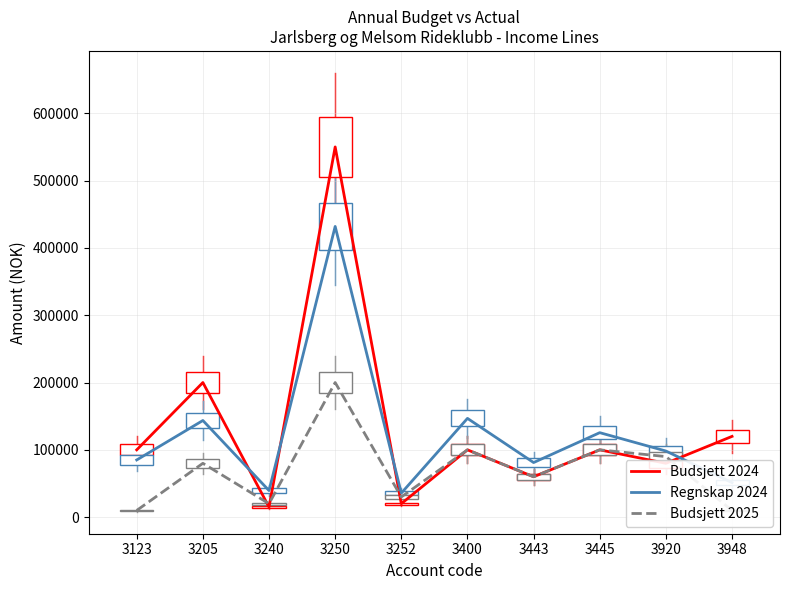

What is the difference between the Budsjett 2024 values at 3443 and 3948?

60000